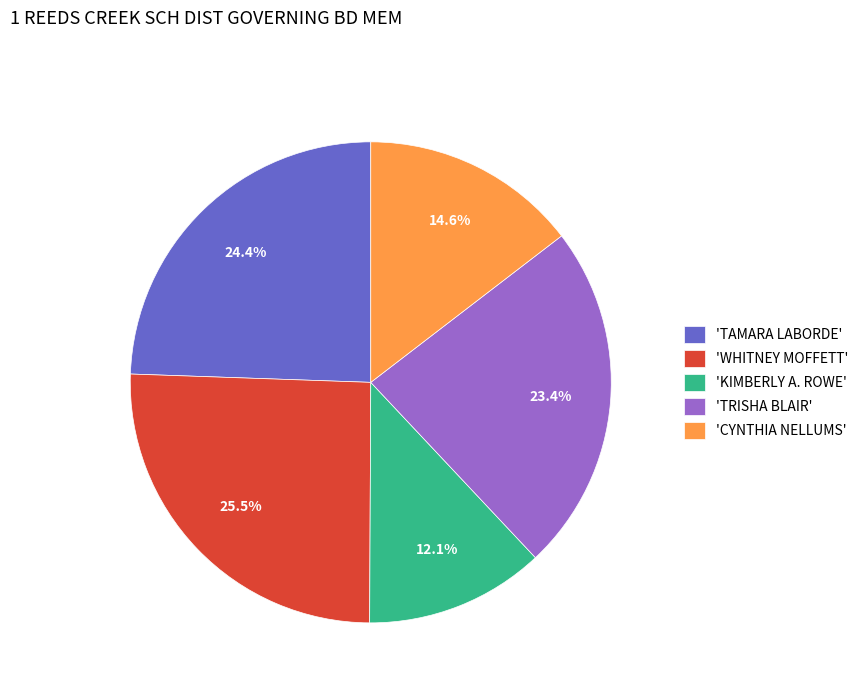

Which category has the smallest portion of the pie?

'KIMBERLY A. ROWE'